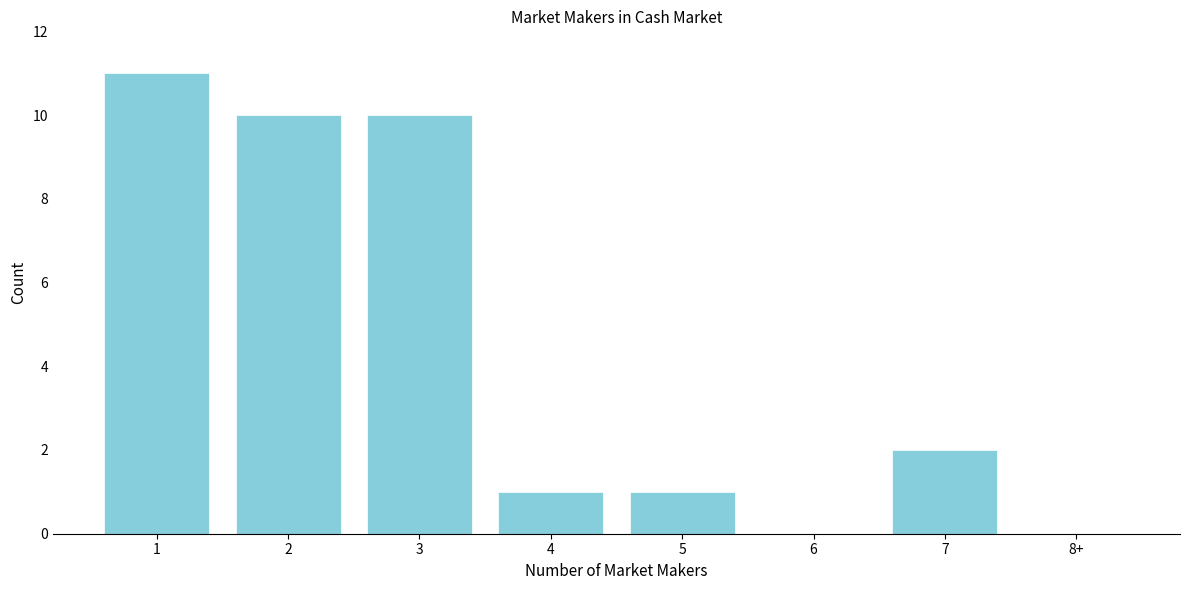

Reading right to left, extract all data points from this chart.

8+=0	7=2	6=0	5=1	4=1	3=10	2=10	1=11